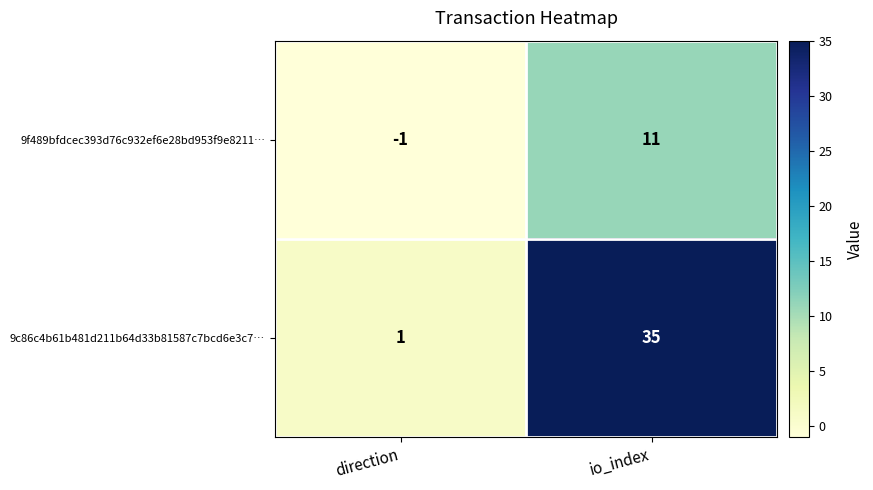

Which series has the widest spread of values?

9c86c4b61b481d211b64d33b81587c7bcd6e3c7…